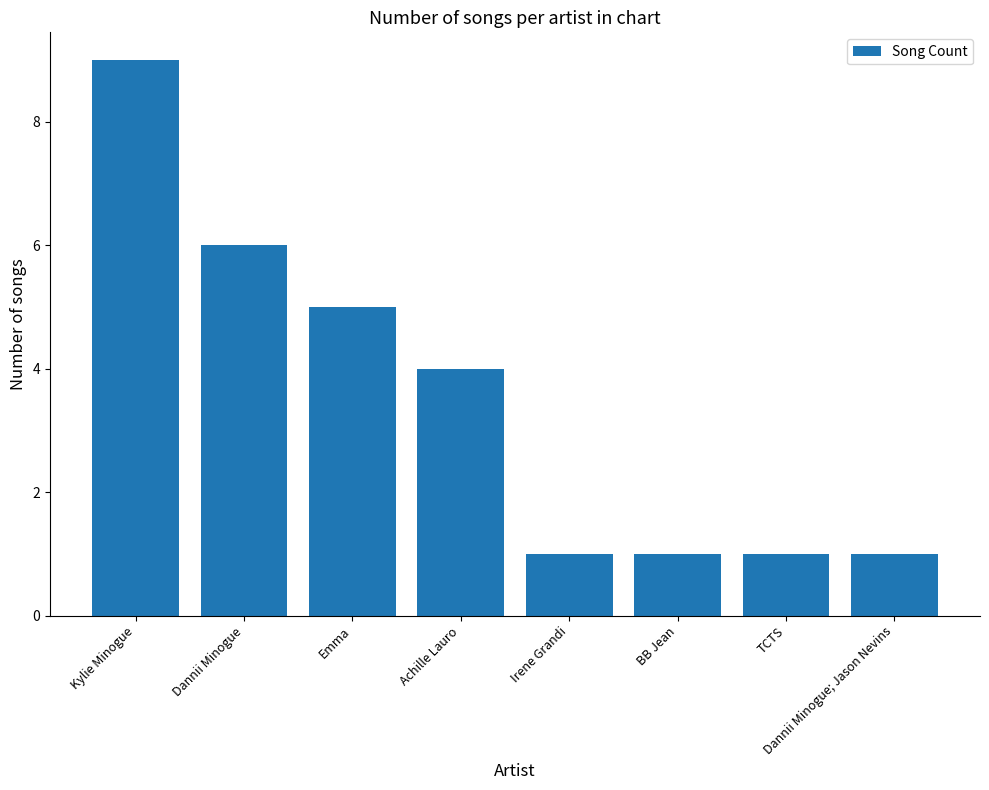

The value at Dannii Minogue; Jason Nevins is 1. True or false?

True